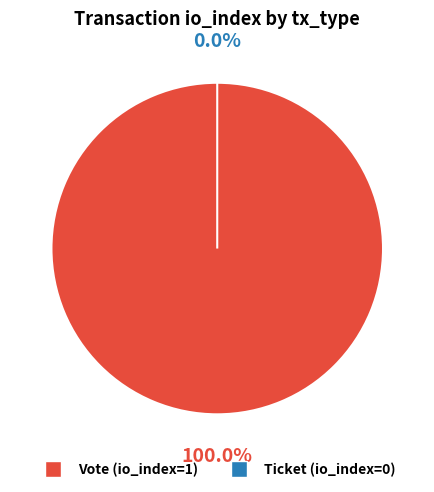

Which slice is the largest?

Vote